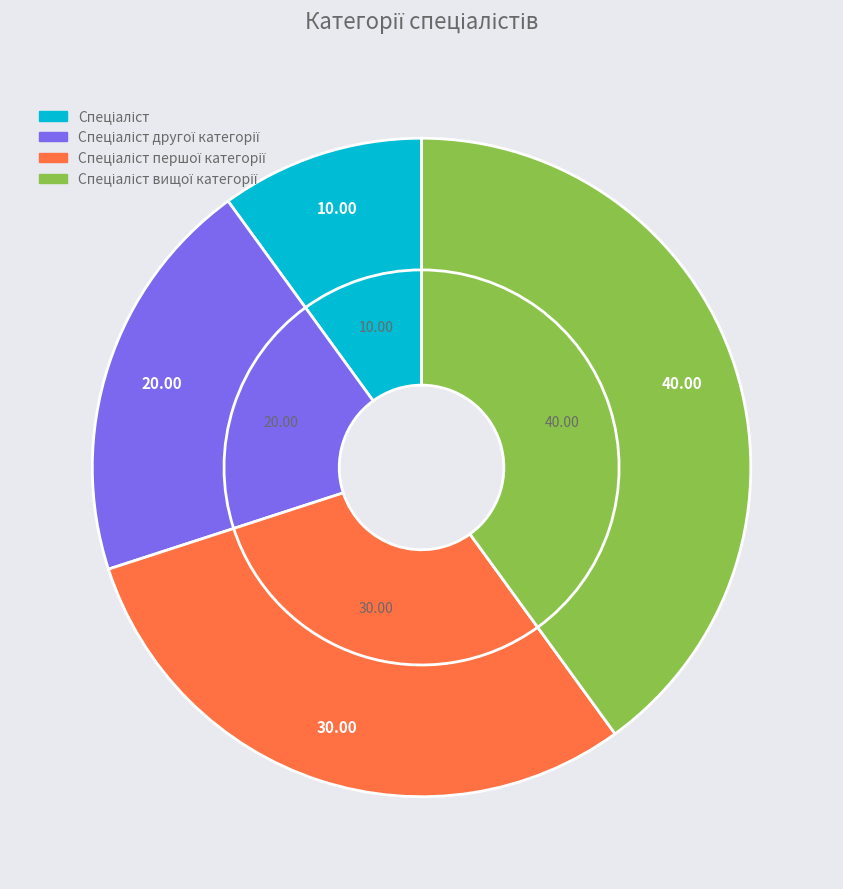

How many slices are in this pie chart?

4